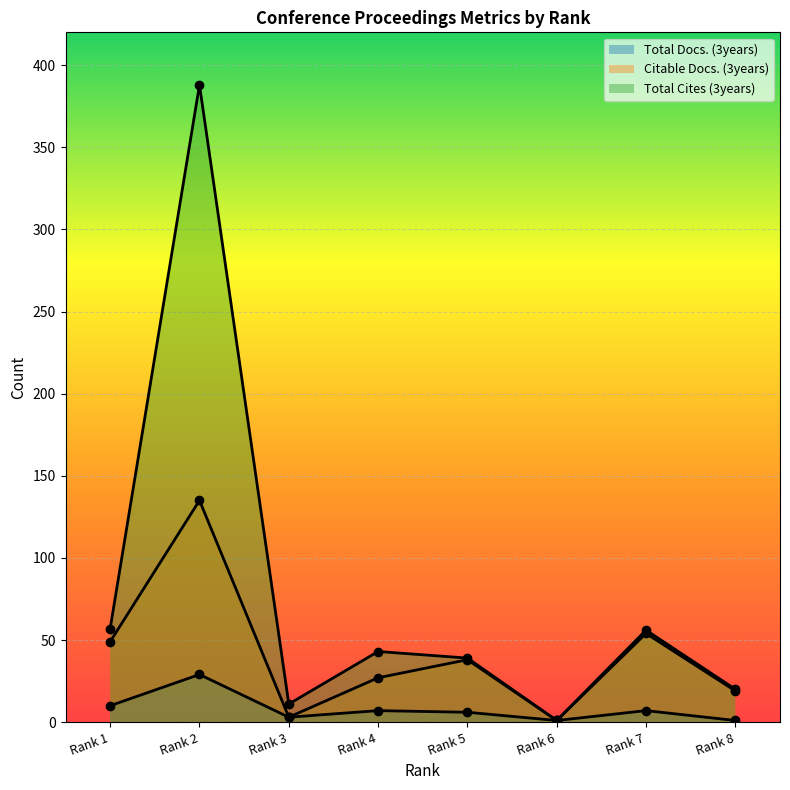

What is the difference between the maximum and minimum values in the Citable Docs. (3years) series?

134